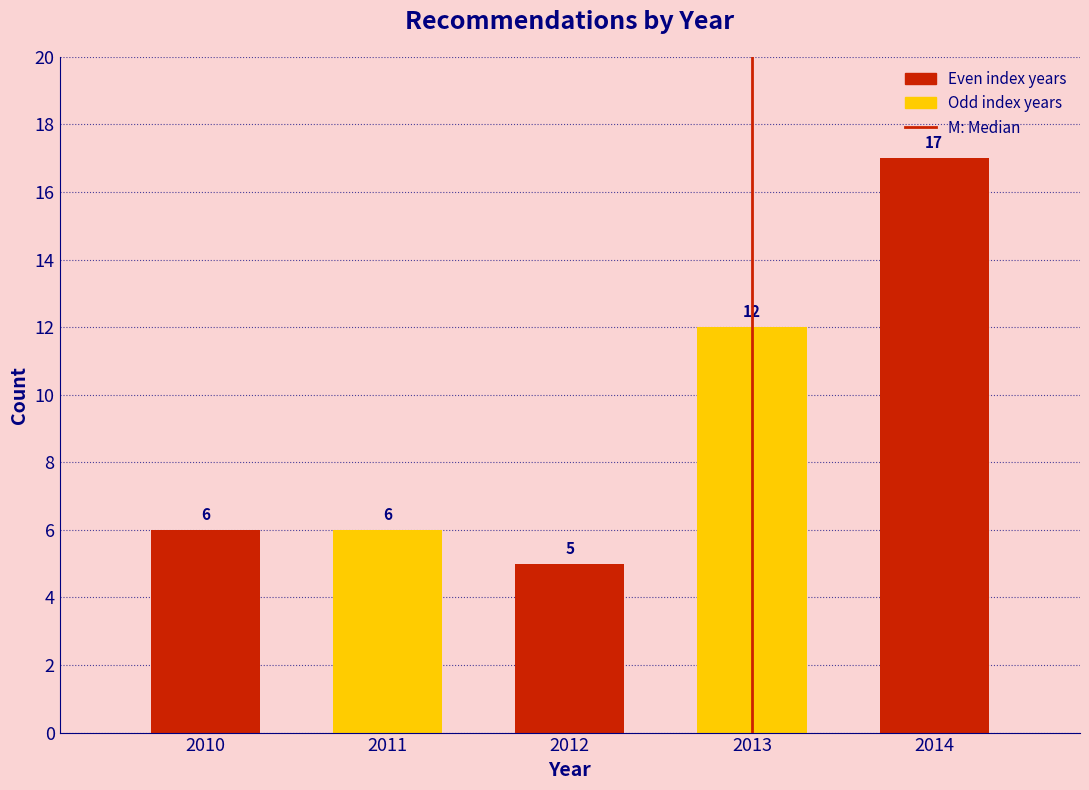

Reading left to right, transcribe all the data shown in this chart.

2010=6	2011=6	2012=5	2013=12	2014=17